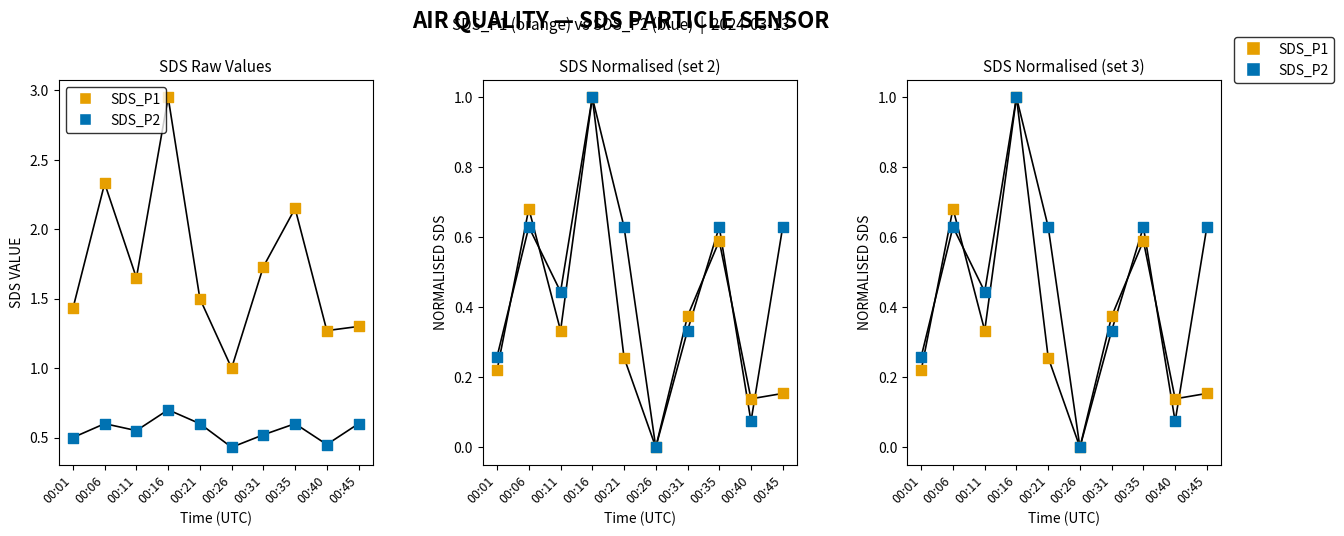

At how many categories does at least one series exceed 0?

9